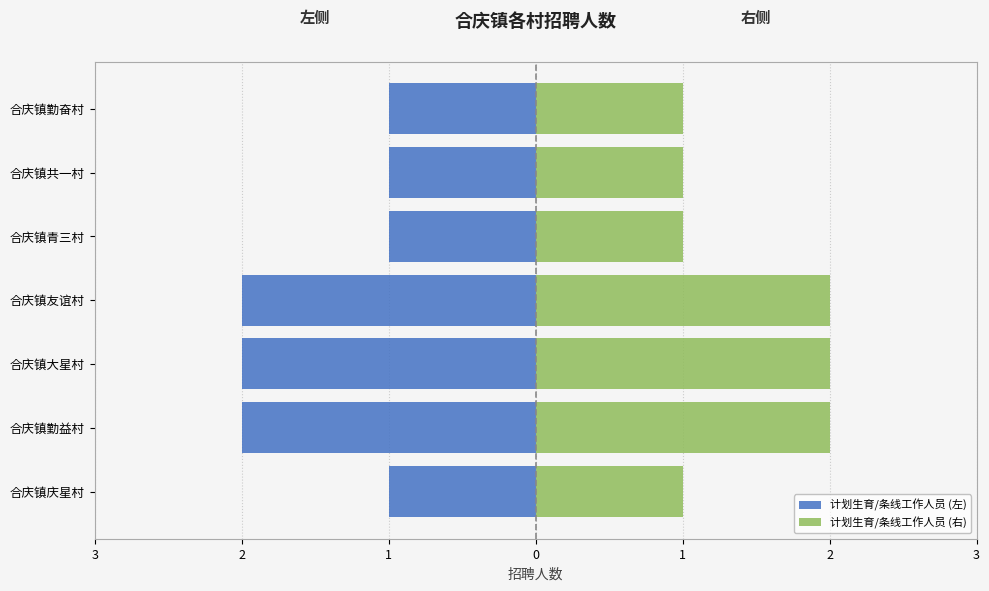

How many bars are there in total?

14